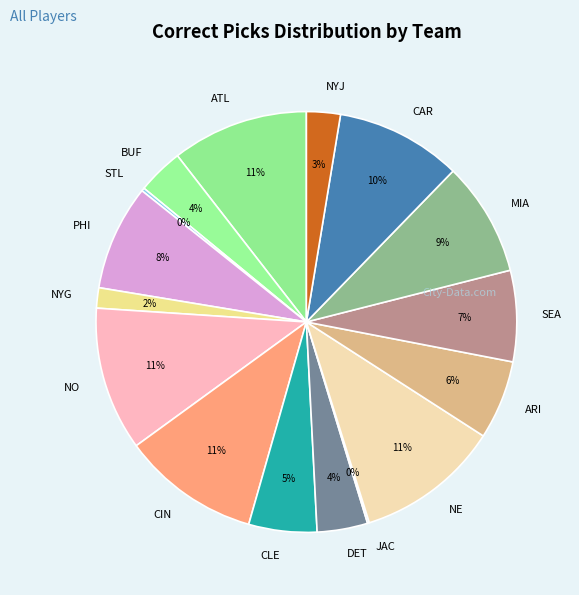

Does ATL account for over 50% of the chart?

No